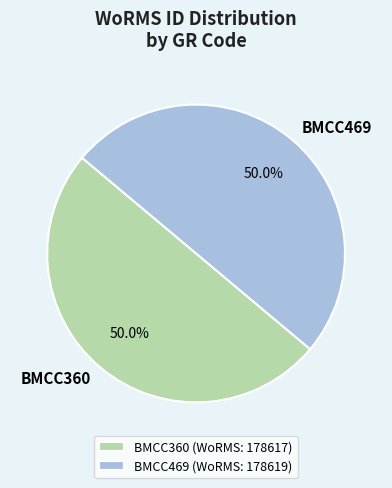

Do BMCC360 and BMCC469 together represent more than half of the pie?

Yes